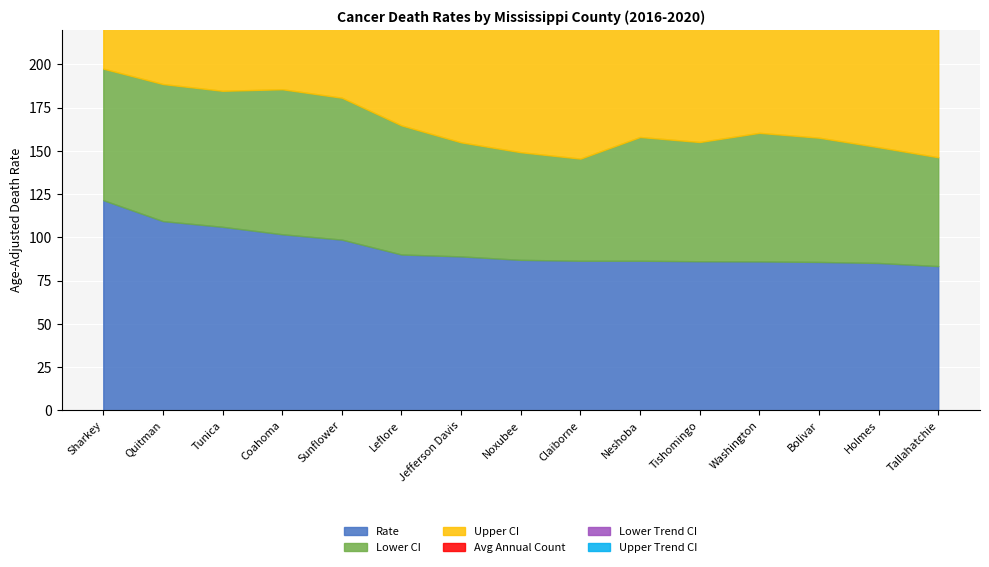

True or false: Upper Trend CI and Avg Annual Count intersect in this chart.

False